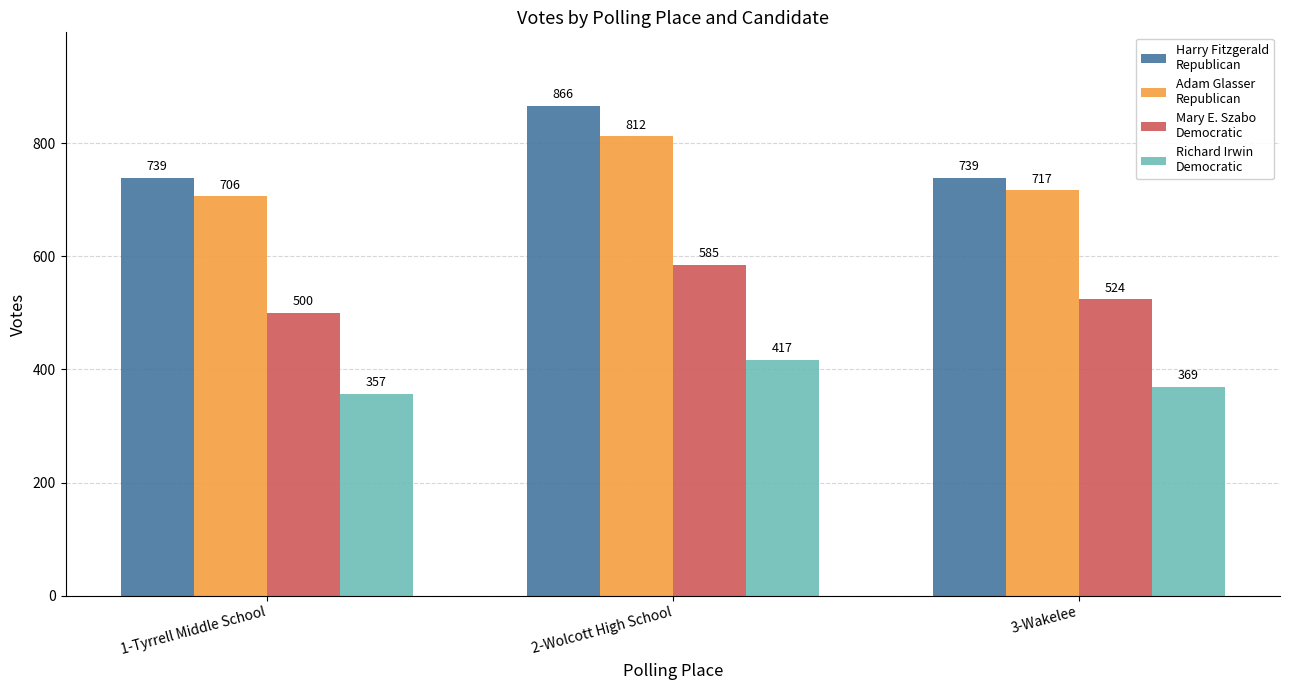

What is the difference between the highest and lowest values at 3-Wakelee?

370